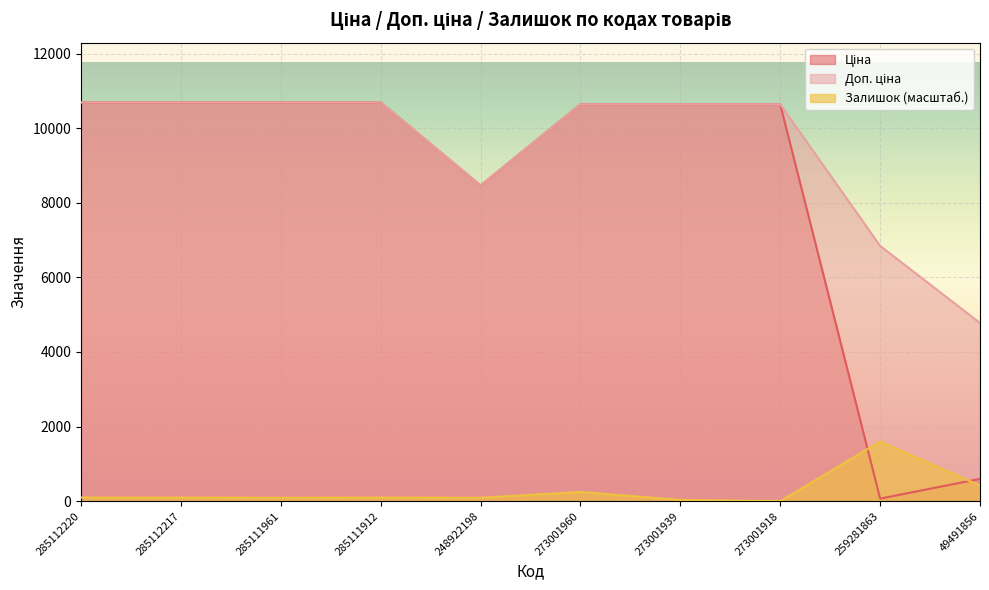

True or false: Доп. ціна has a value of 10690.9 at 285111912.

True